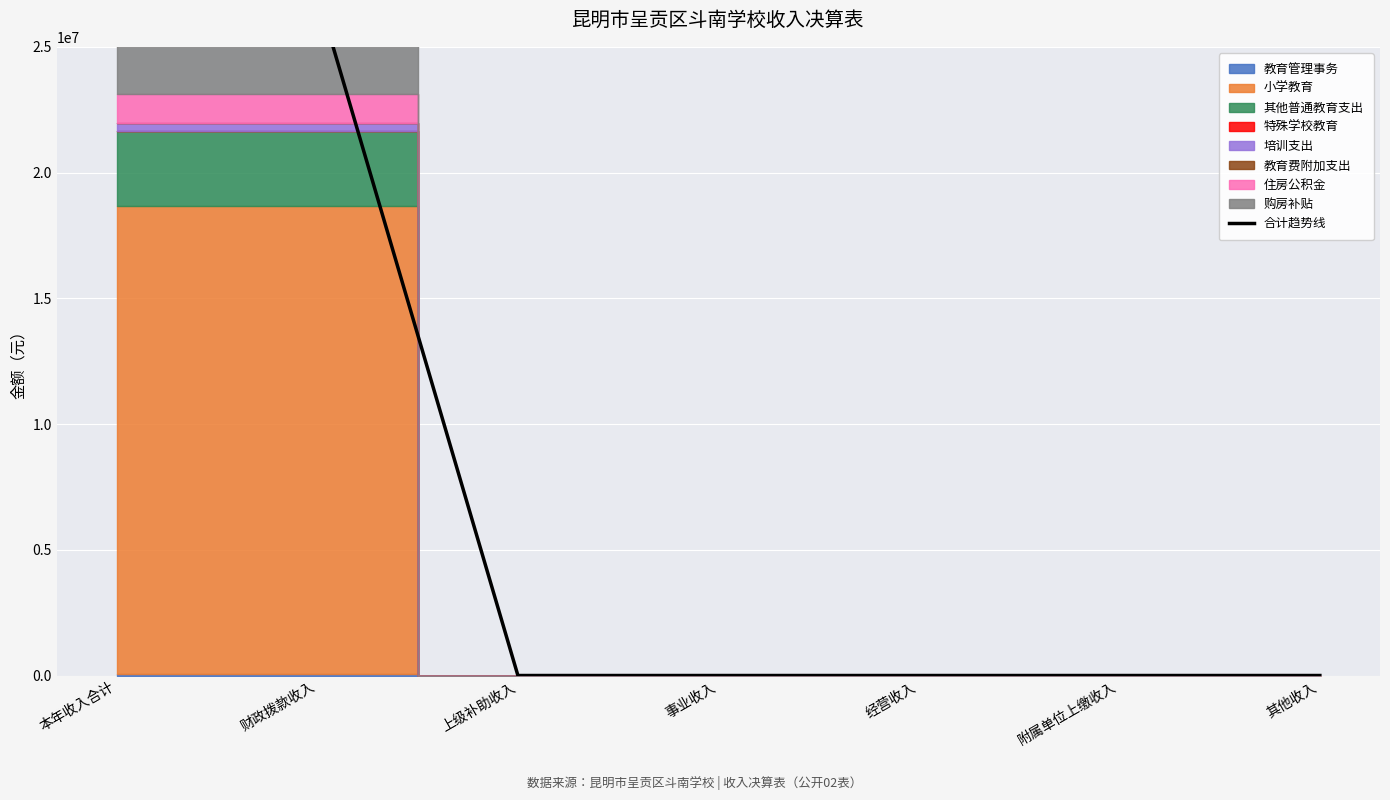

The value at 附属单位上缴收入 is 0.0. True or false?

True